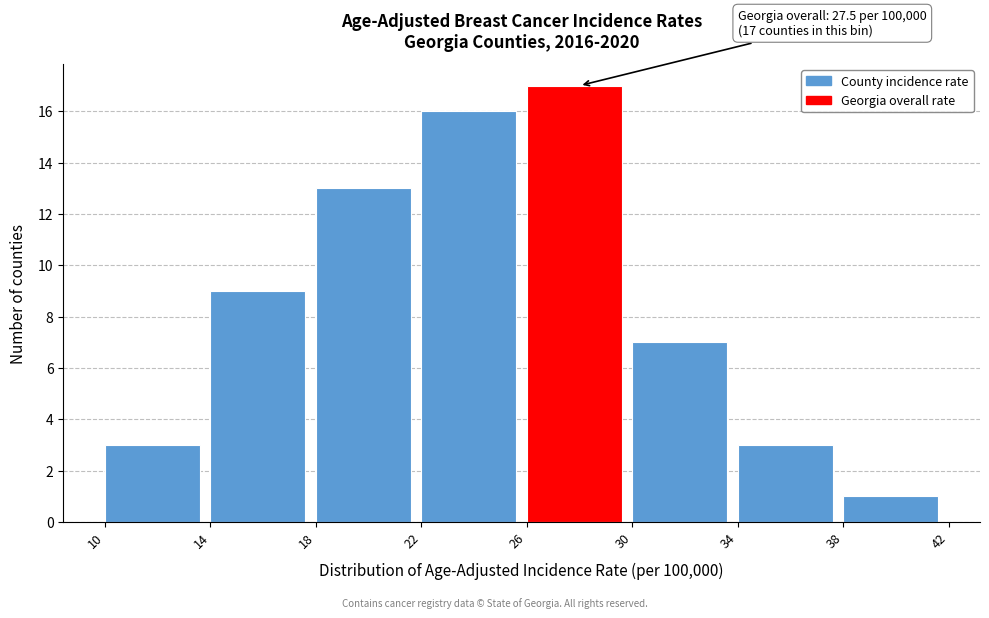

Over which range of the x-axis is the bar tallest?

26 to 30